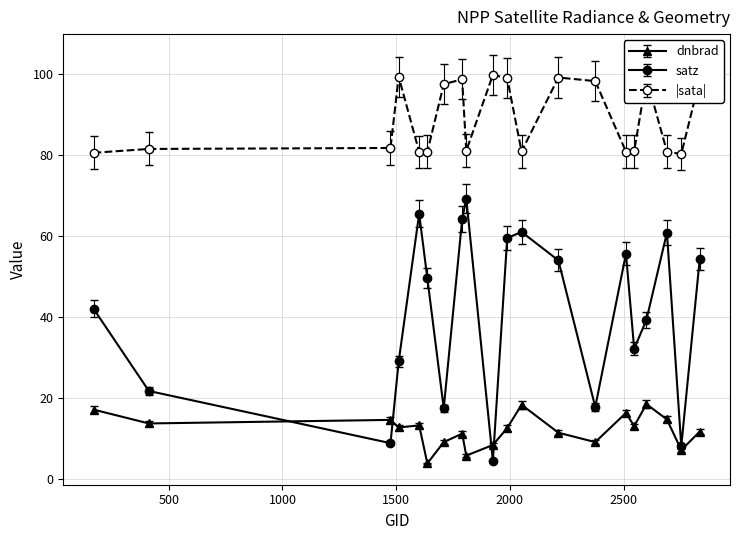

True or false: |sata| has more than 1 interior local peaks.

True